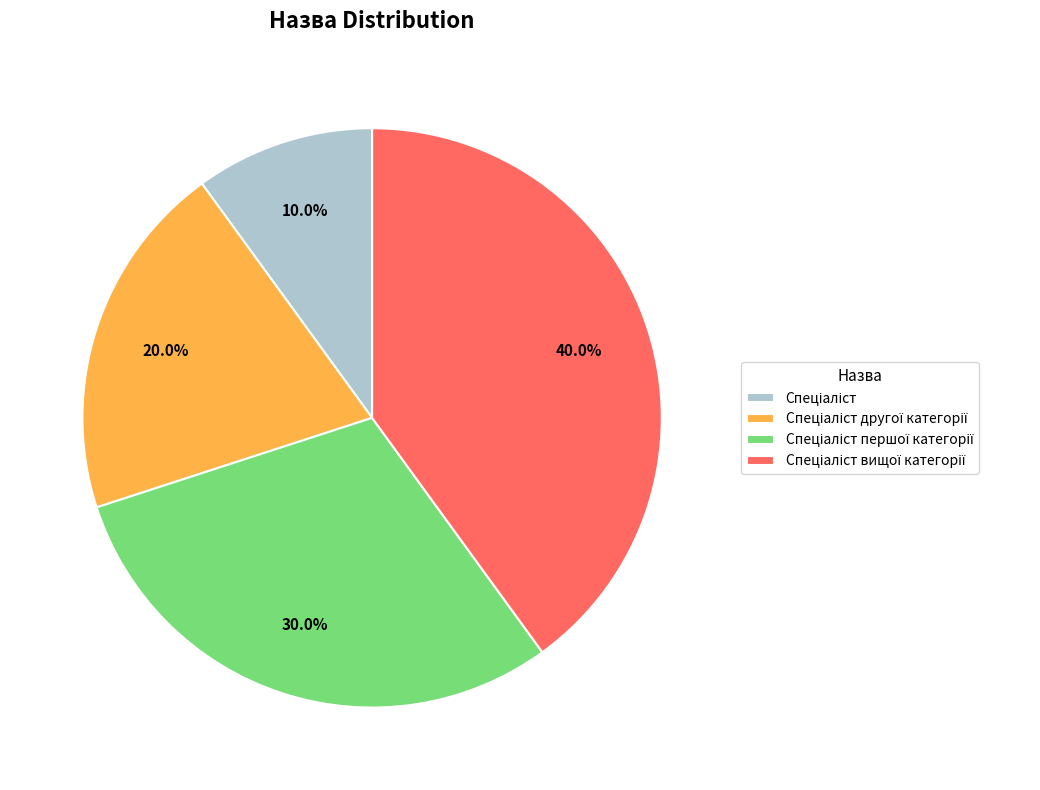

How many segments does this pie chart have?

4